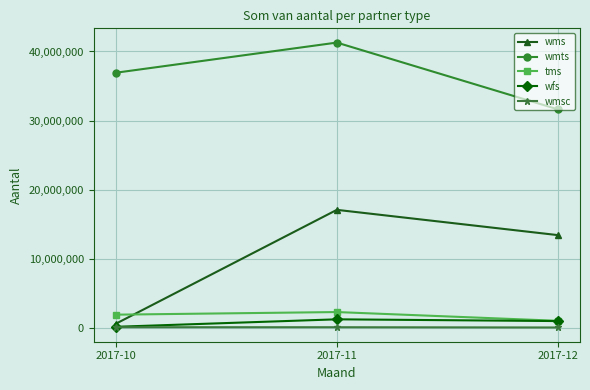

Which series has the largest range (max minus min)?

wms